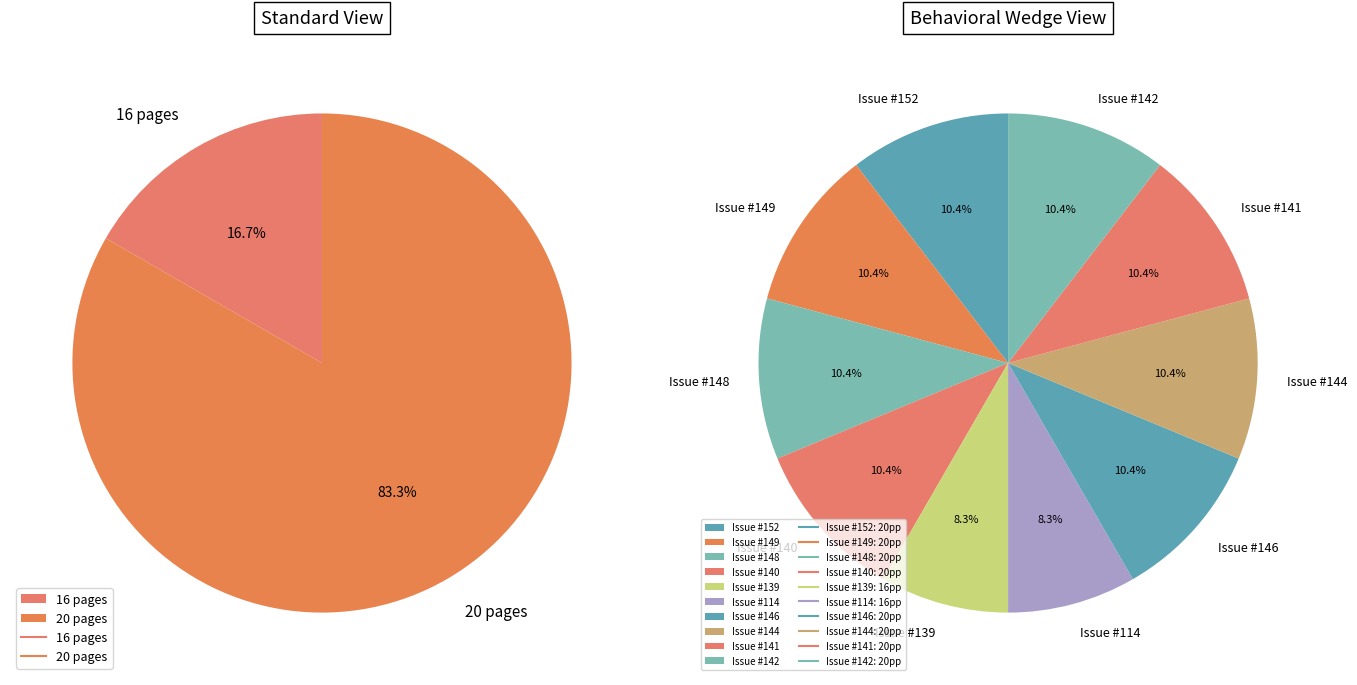

Rank the categories by value from highest to lowest.

Z03079 (#152), Z03078 (#149), Z03077 (#148), Z03073 (#140), Z03076 (#146), Z03075 (#144), Z03074 (#141), Z07840 (#142), Z03072 (#139), Z03071 (#114)